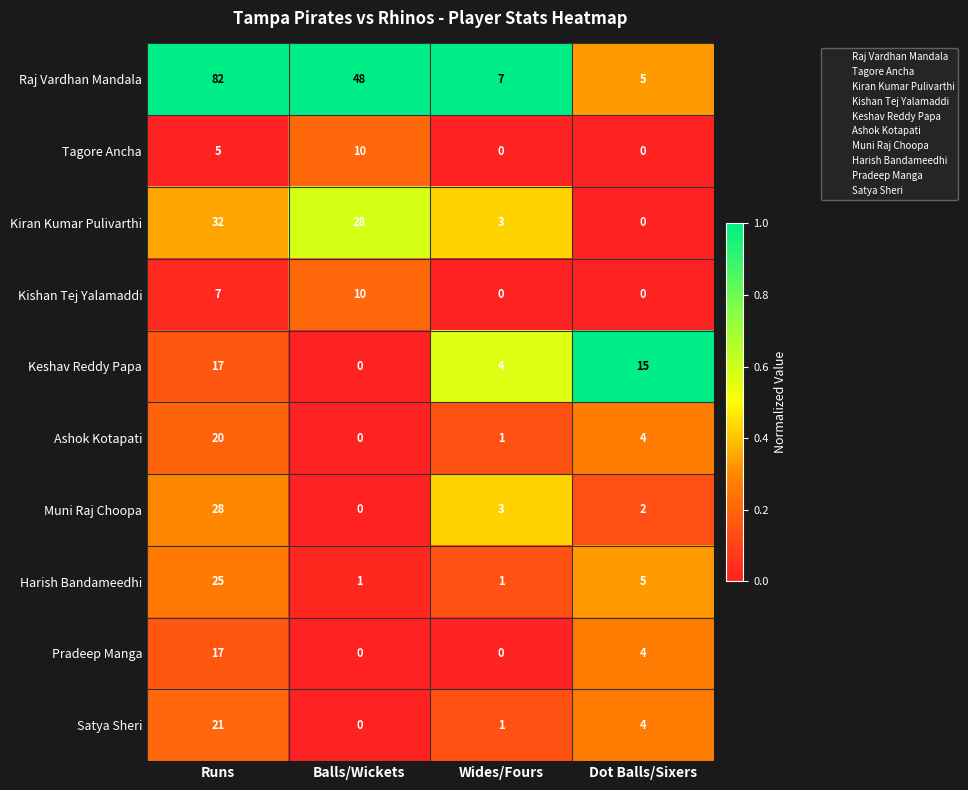

Between Runs and Wides/Fours, which series saw the biggest shift?

Raj Vardhan Mandala